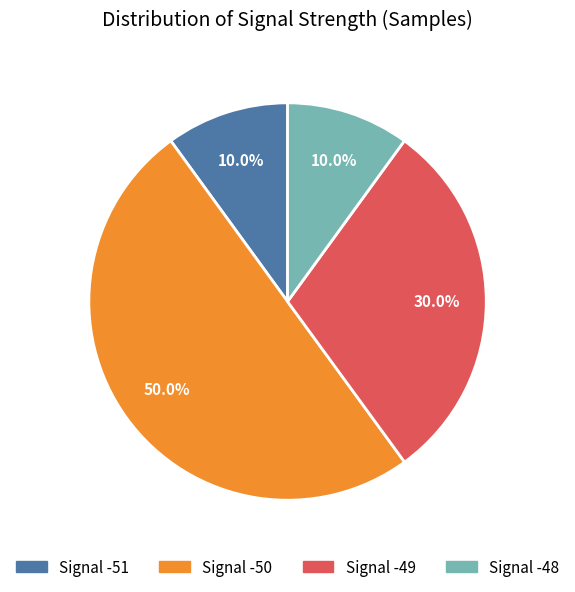

Between Signal -48 and Signal -49, which is larger?

Signal -49